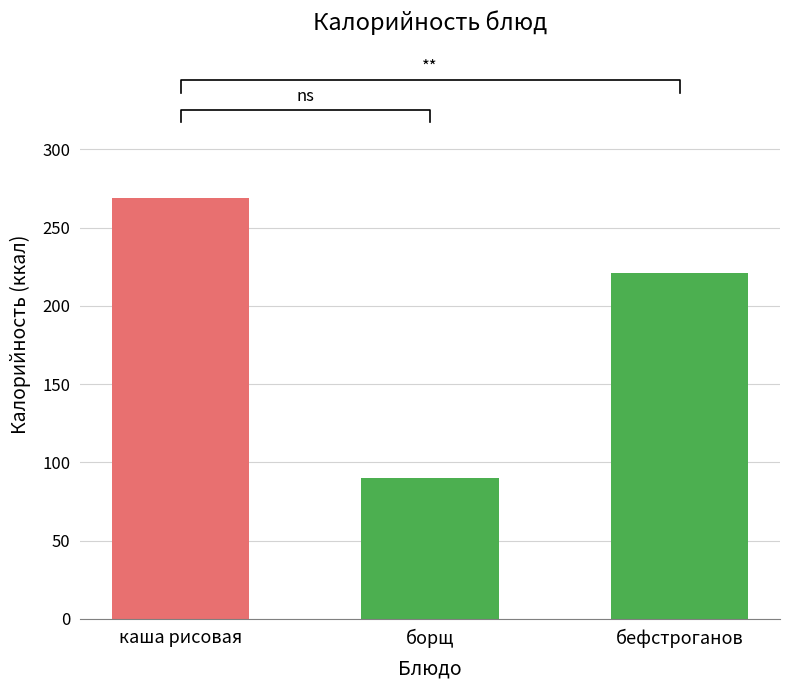

Reading left to right, what are all the values shown in this chart?

каша рисовая=269	борщ=90	бефстроганов=221